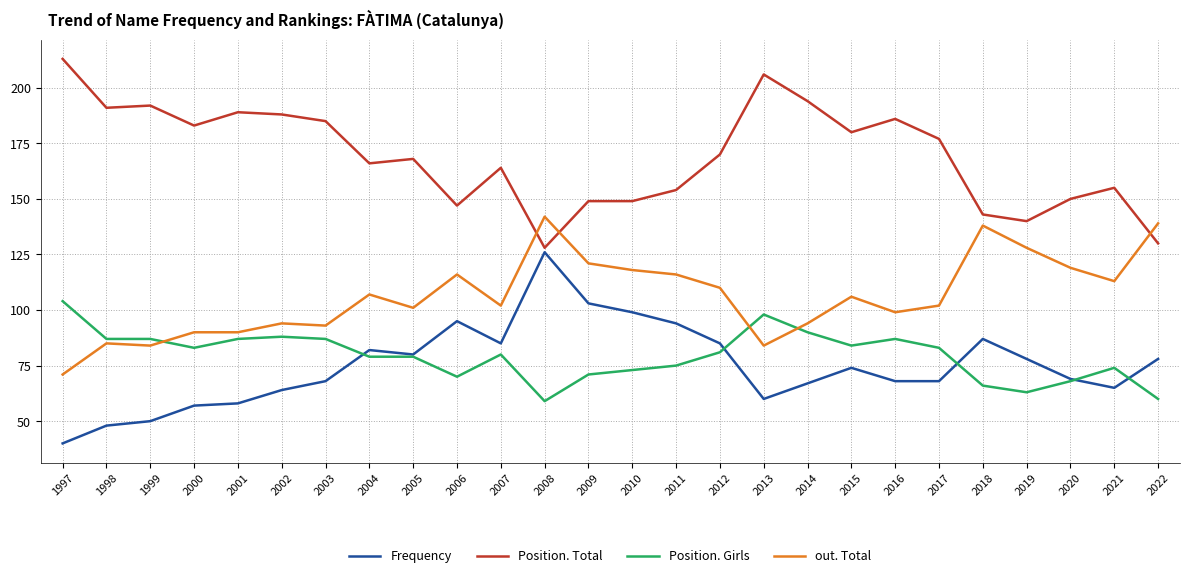

What are all the series names shown in the legend?

Frequency, Position. Total, Position. Girls, out. Total